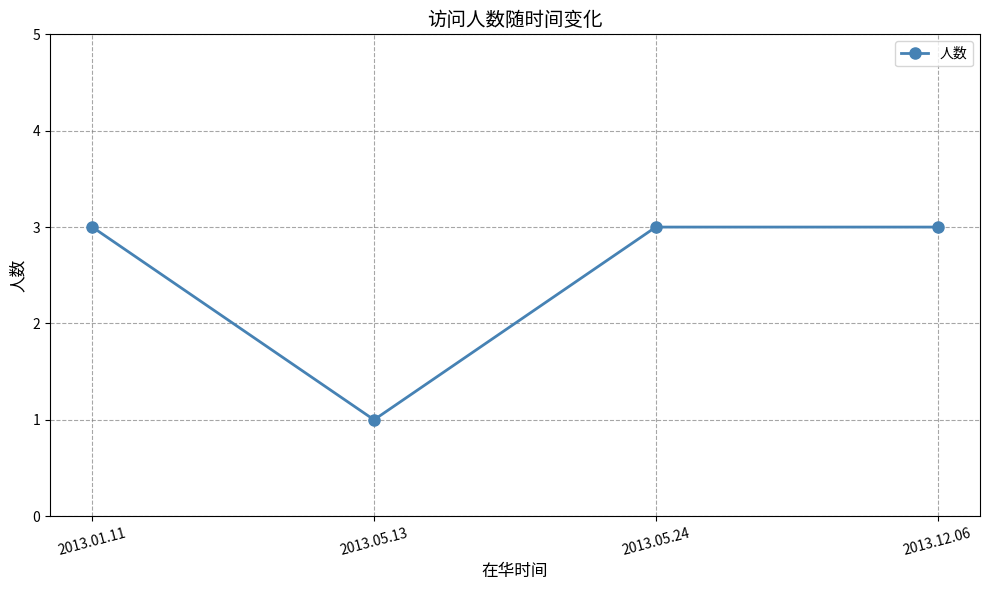

Reading left to right, list all the values displayed in this chart.

2013.01.11=3	2013.05.13=1	2013.05.24=3	2013.12.06=3